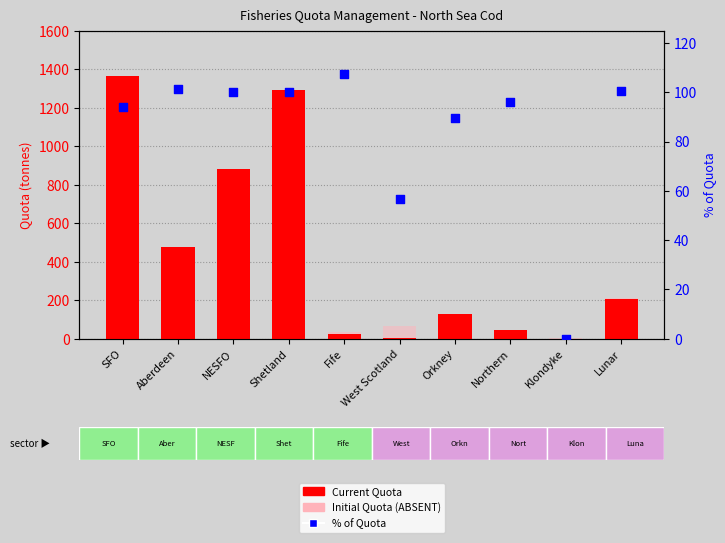

Which series has the largest total across all categories?

Current Quota